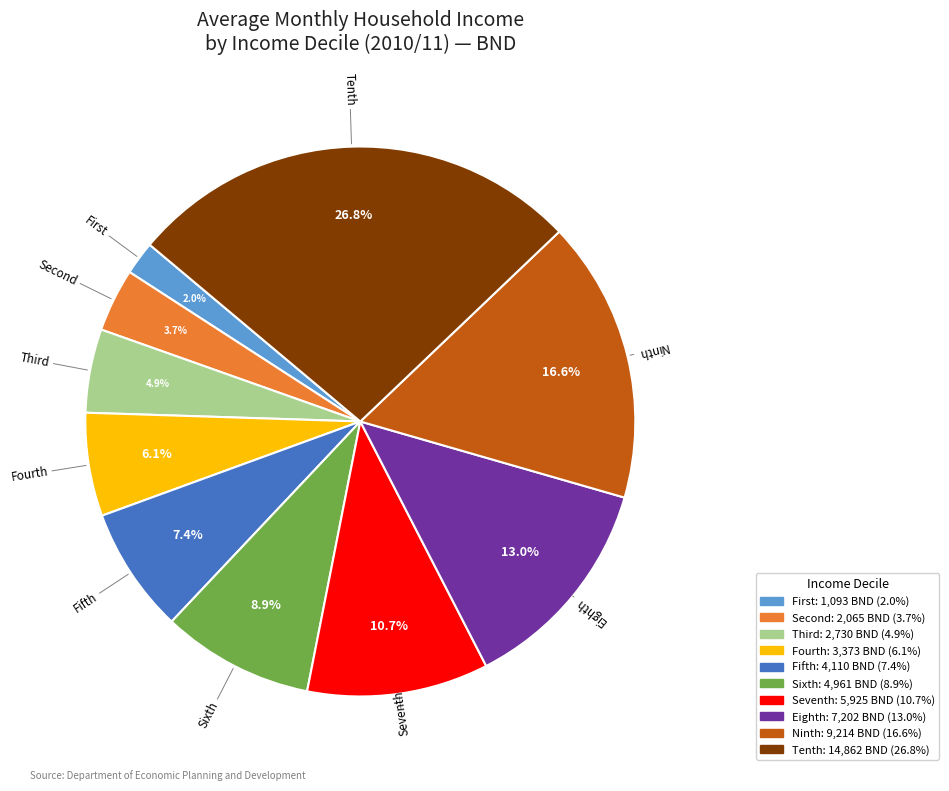

To the nearest percent, what portion does Fourth represent?

6%